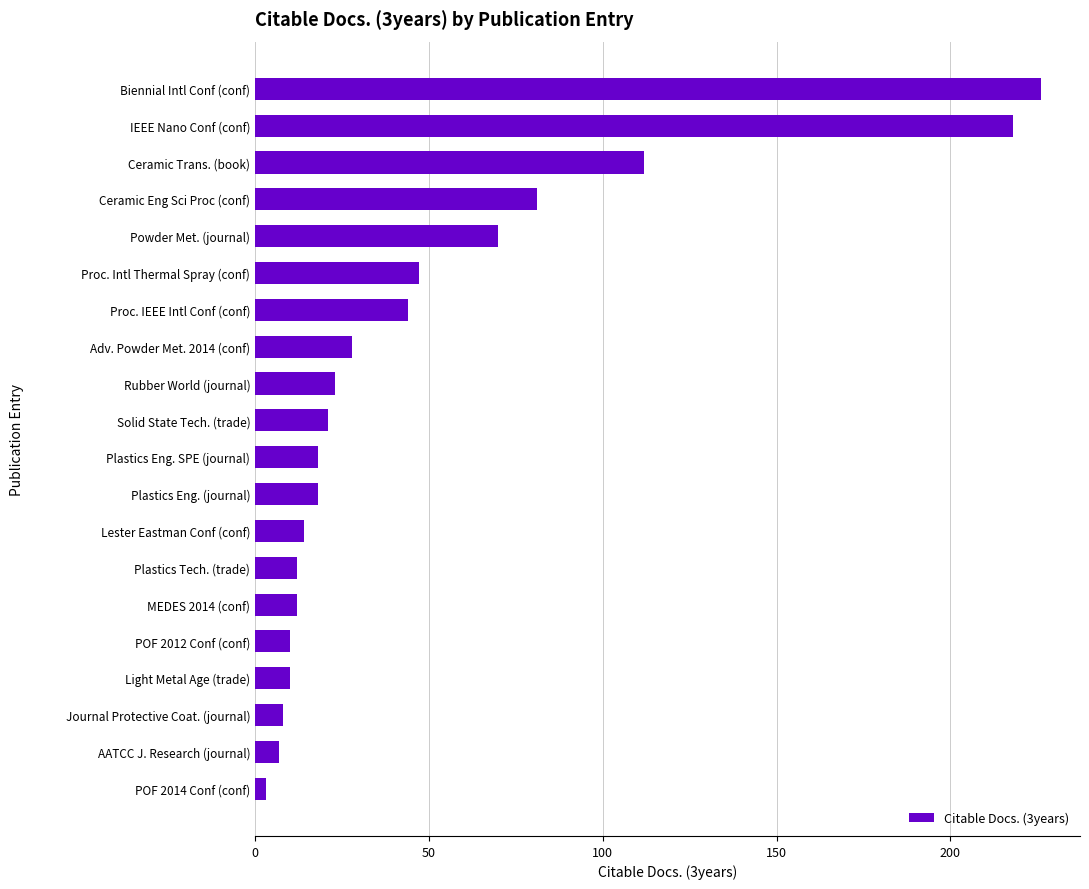

What is the difference between the second highest and minimum values?

215